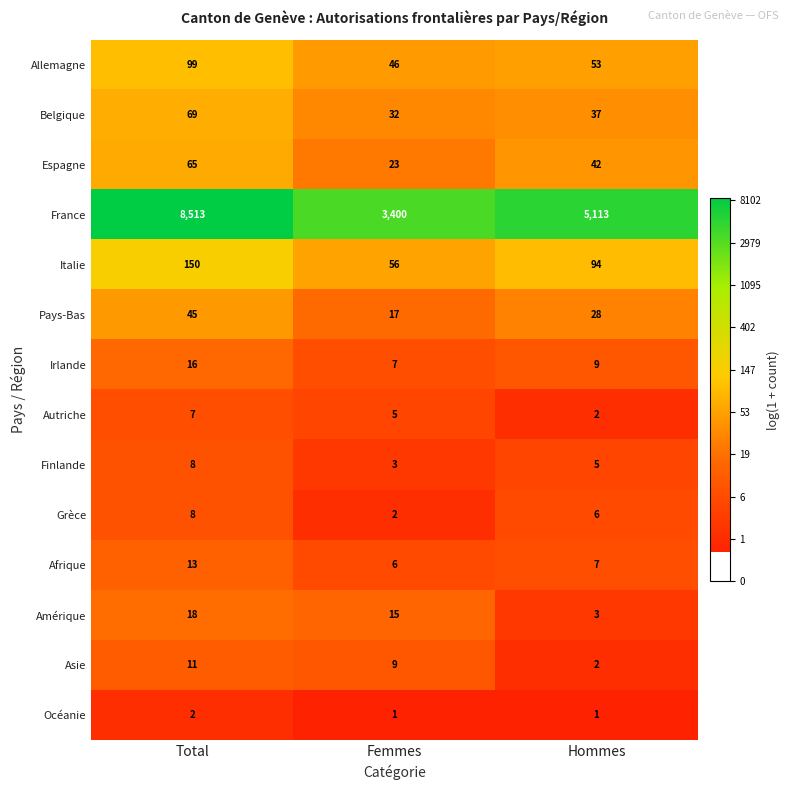

Which category has the highest value in the Espagne series?

Total